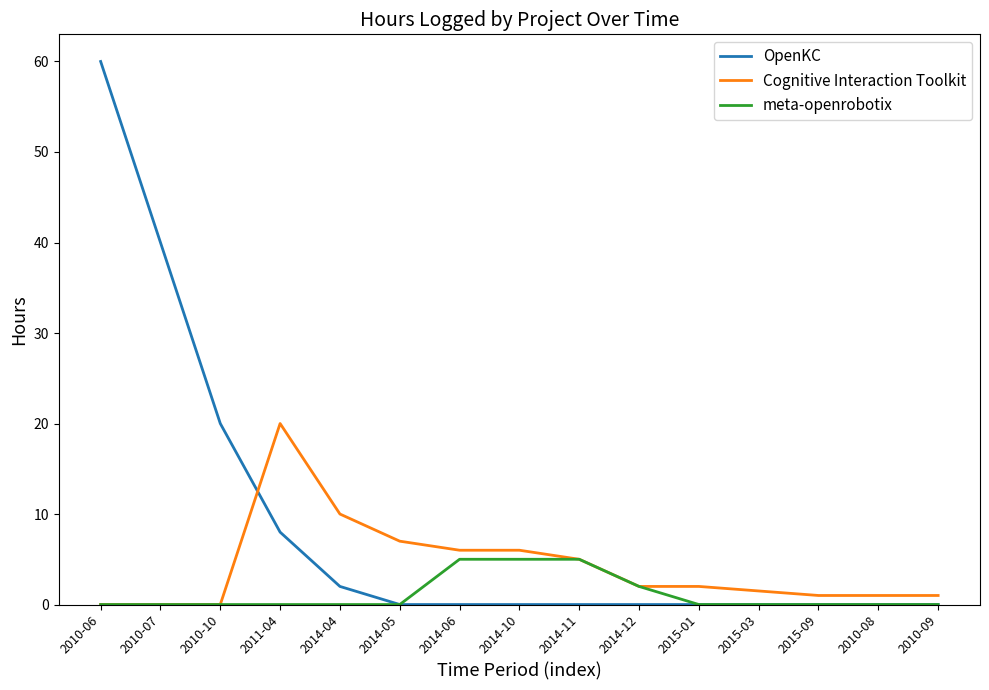

What is the highest value of the meta-openrobotix series?

5.0